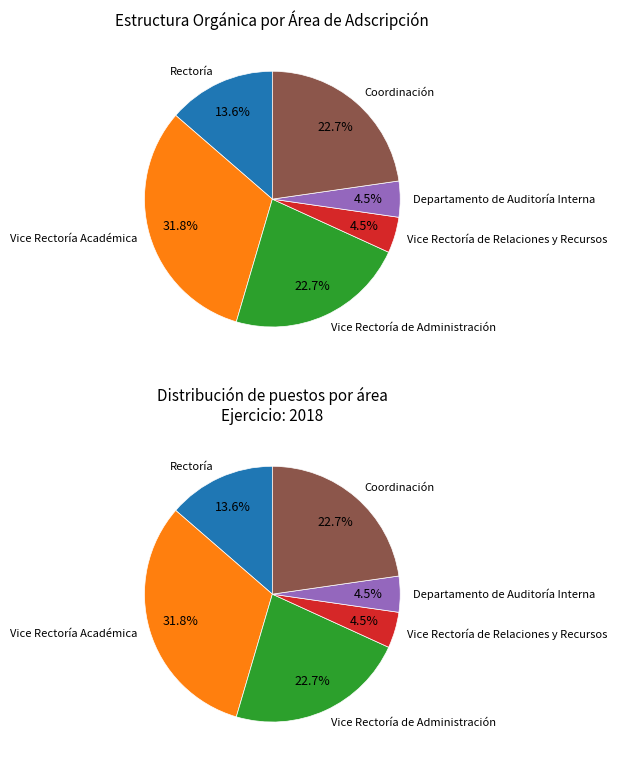

Is there any slice that represents more than half of the pie?

No